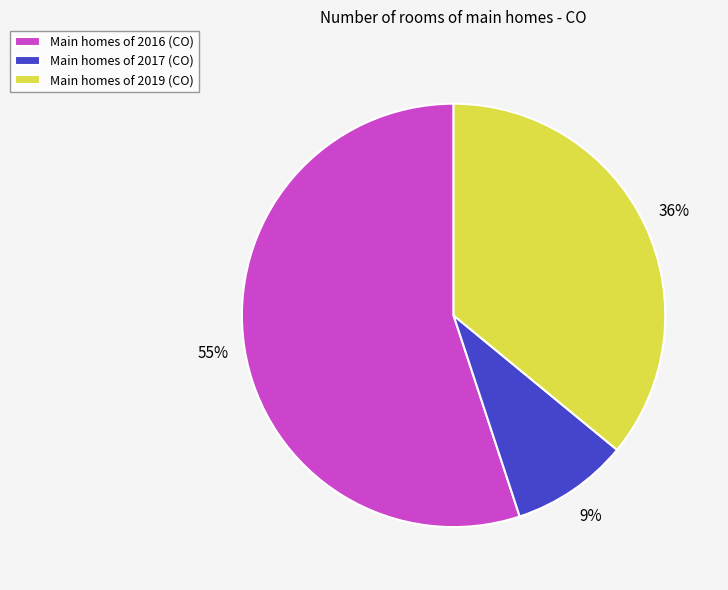

How many segments does this pie chart have?

3